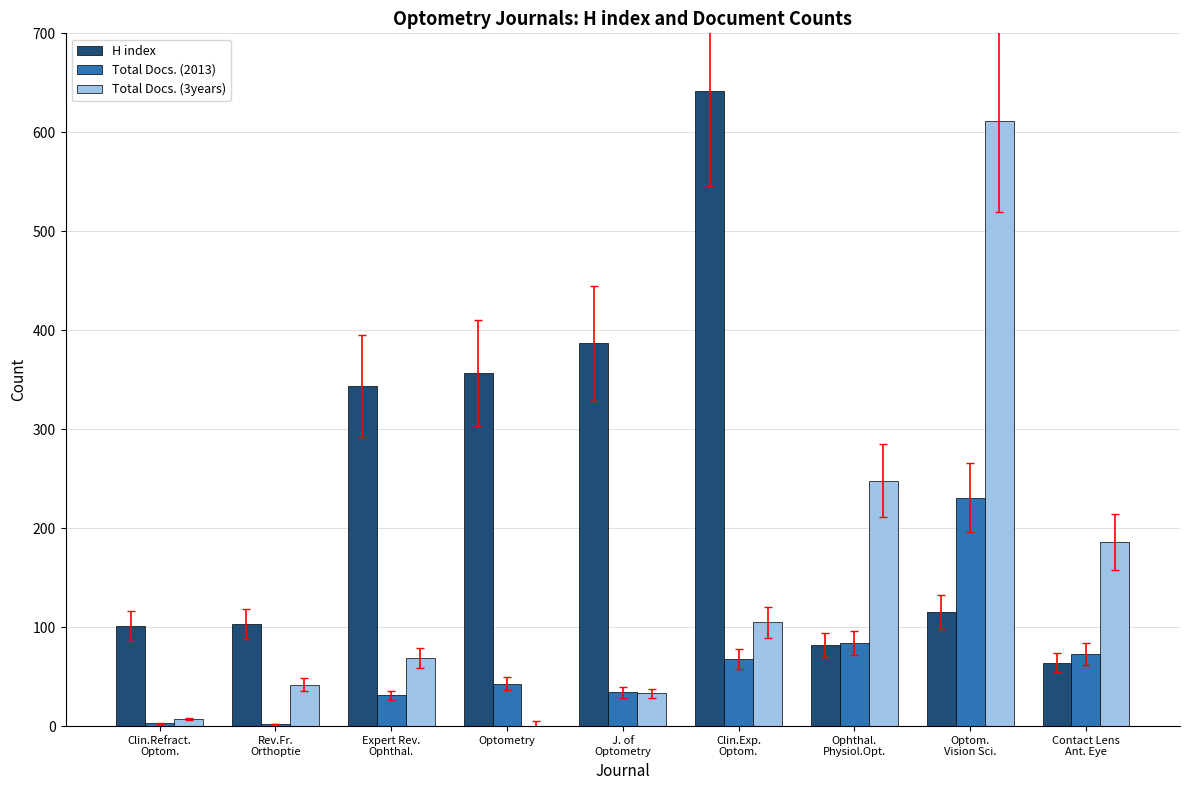

What is the highest value of the H index series?

642